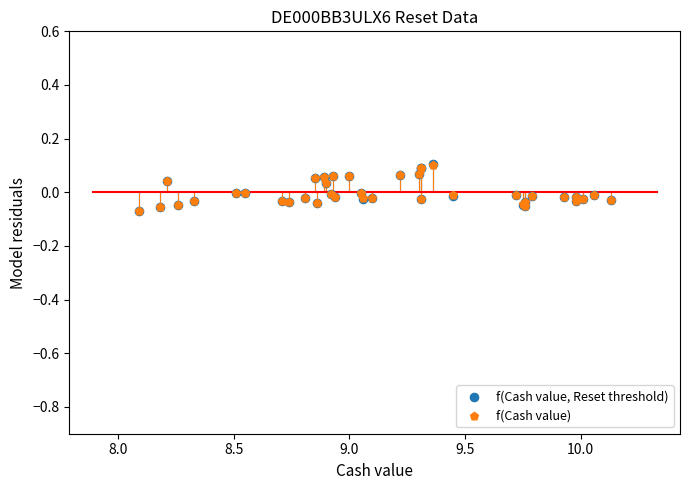

What are all the series names shown in the legend?

f(Cash value, Reset threshold), f(Cash value)